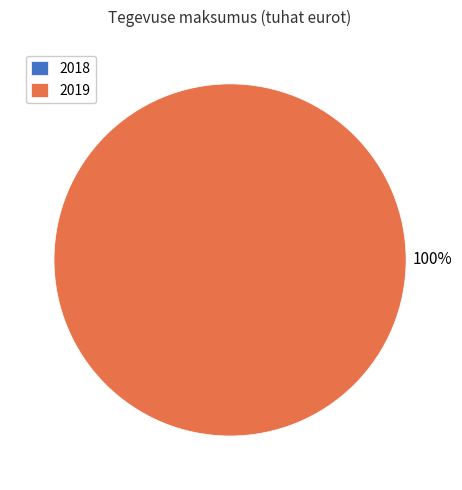

What is the total percentage of 2019 and 2018?

100.0%